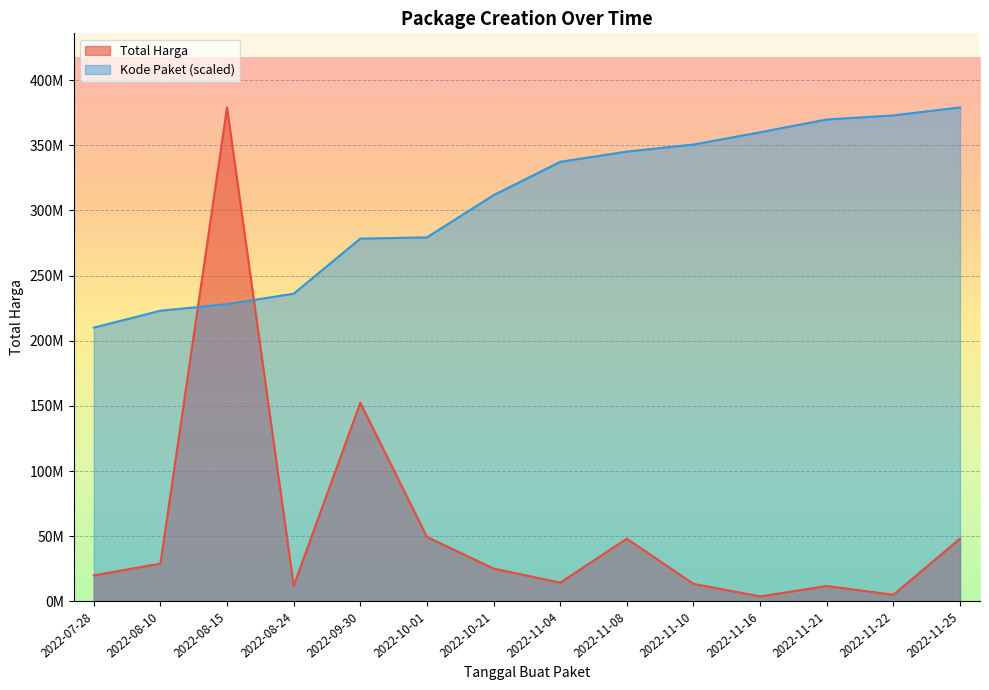

What is the maximum value shown in the chart?

379075000.0